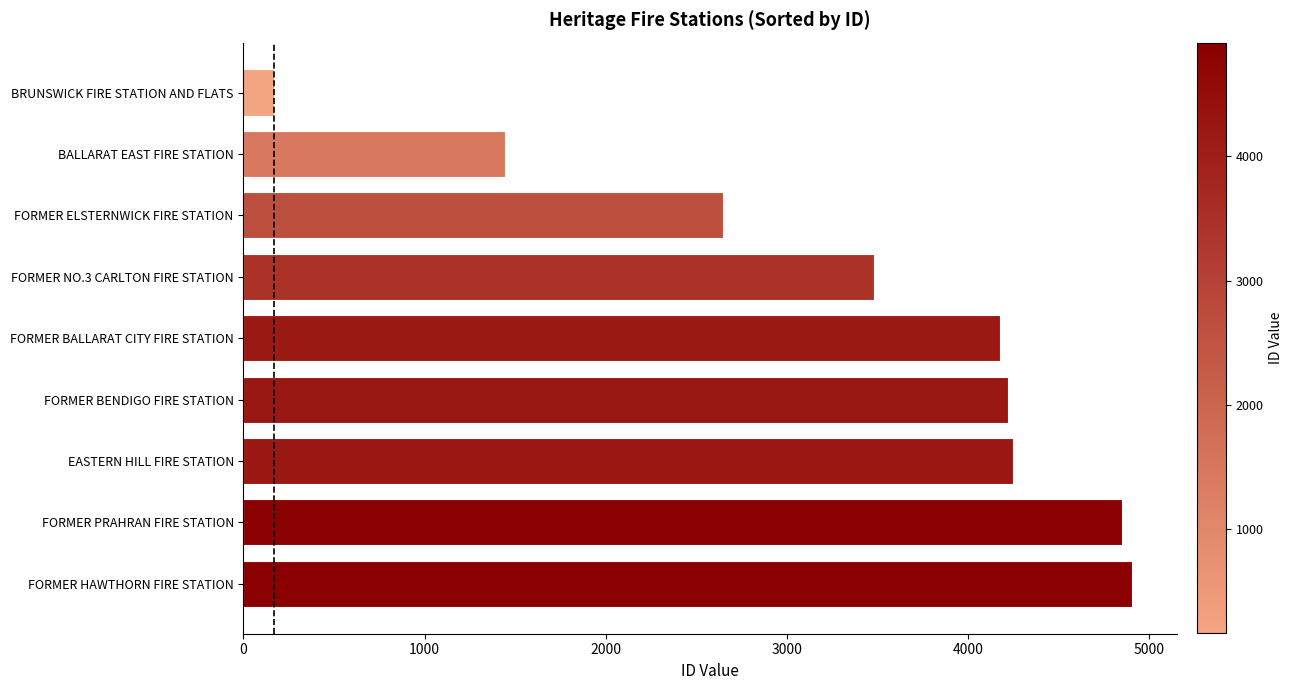

What is the average value?

3347